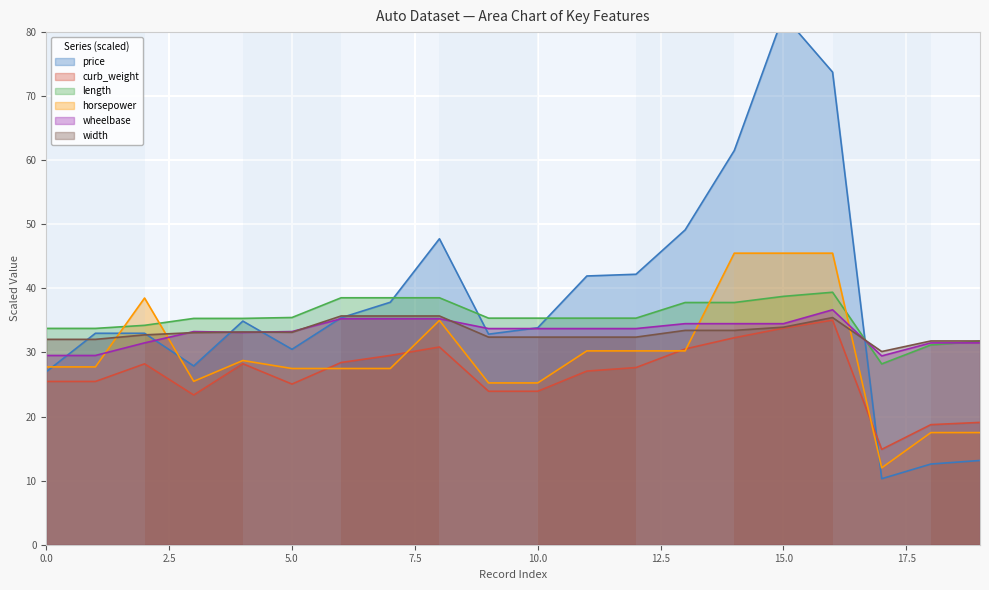

At which category is the sum across all series the highest?

15